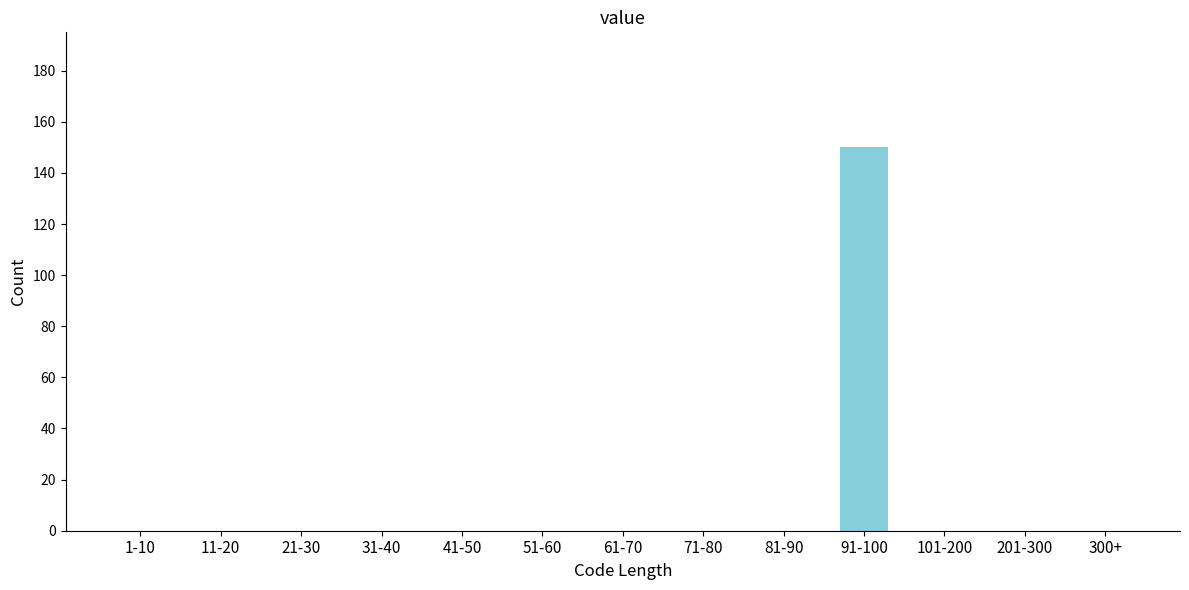

Reading left to right, extract all data points from this chart.

1-10=0	11-20=0	21-30=0	31-40=0	41-50=0	51-60=0	61-70=0	71-80=0	81-90=0	91-100=150	101-200=0	201-300=0	300+=0